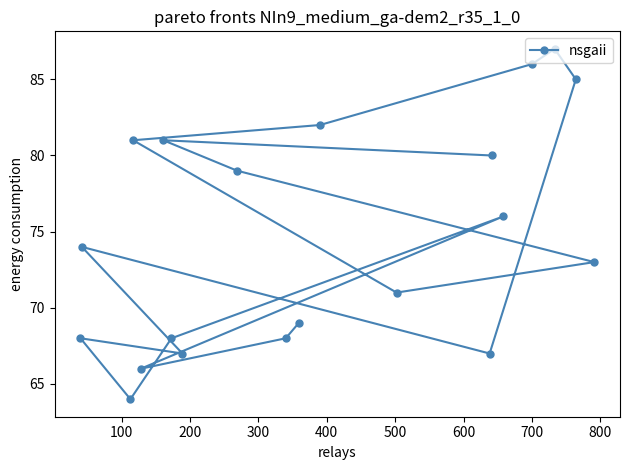

How many data points are above 74?

9